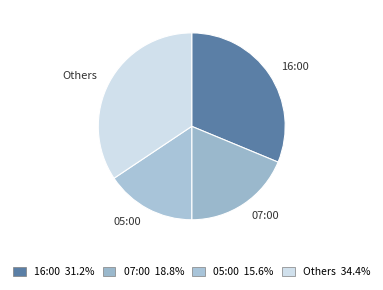

Which category has the biggest portion of the pie?

Others